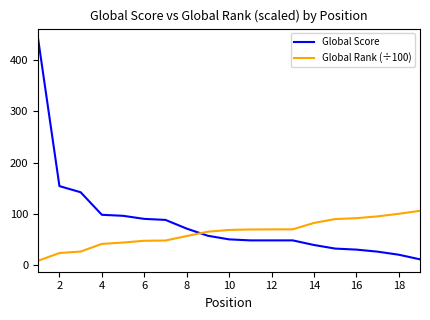

Rank the series by their average value, from highest to lowest.

Global Score, Global Rank (÷100)